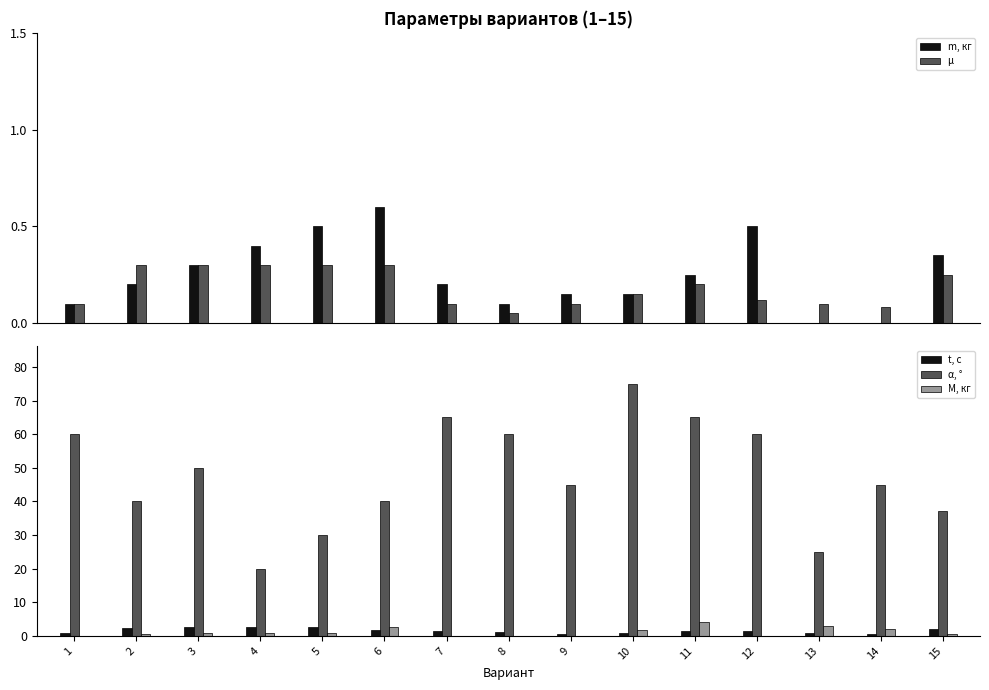

Does the chart contain any negative values?

No